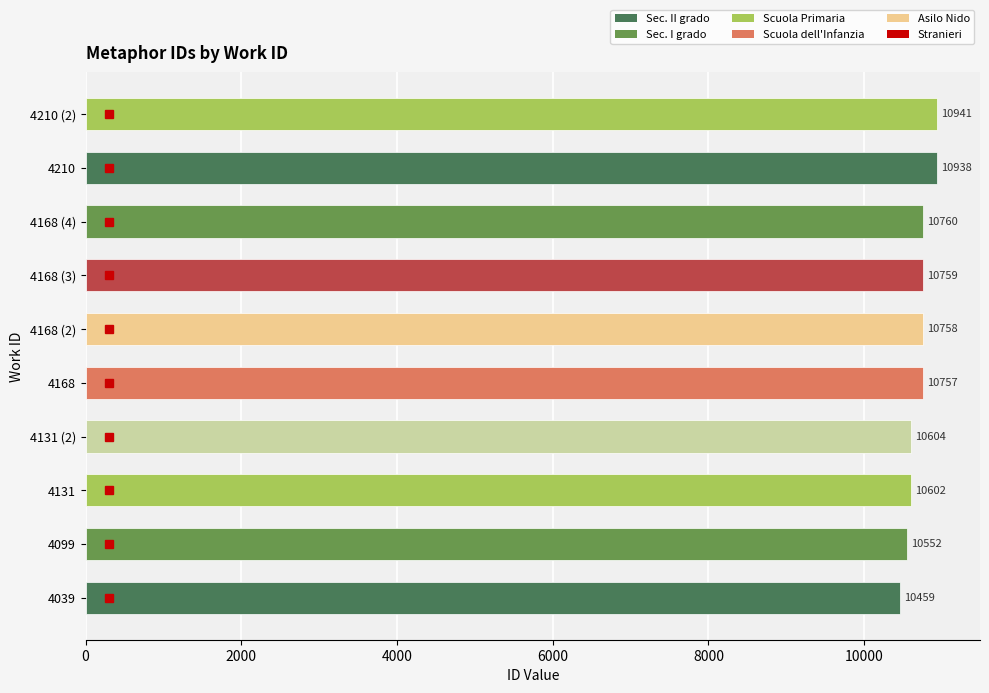

Where is the data nearest to the value 10700?

4168